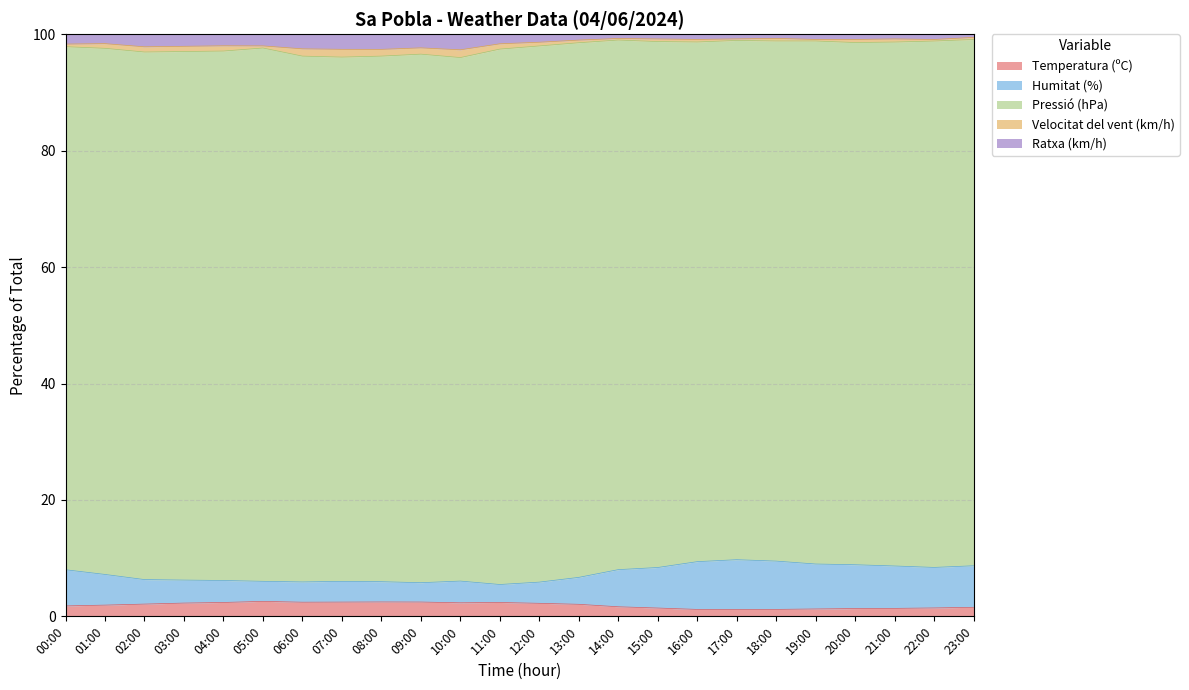

At which category is the sum across all series the highest?

17:00